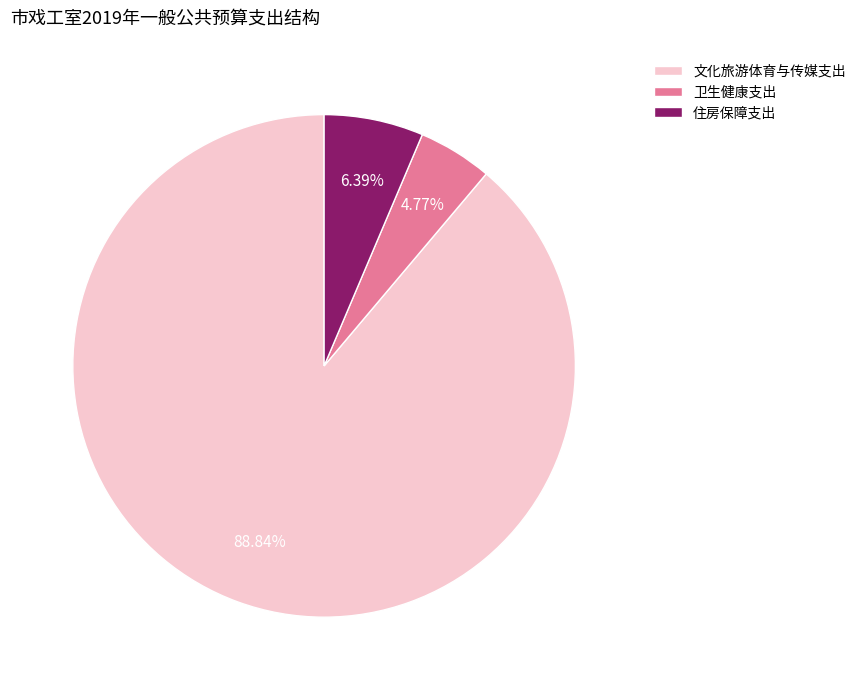

Which has a higher value, 卫生健康支出 or 住房保障支出?

住房保障支出